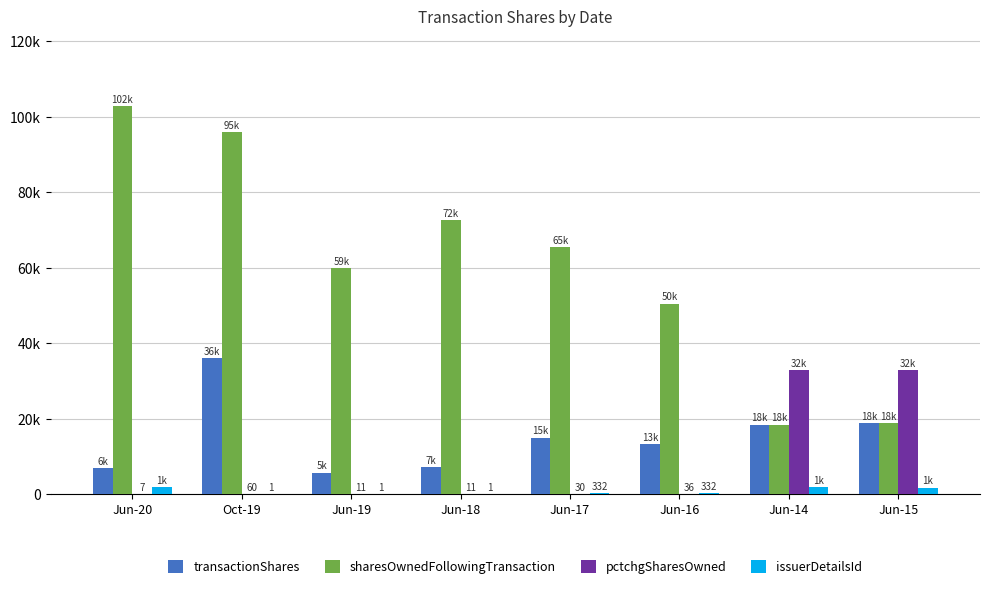

What is the total value across all series at Jun-16?

64070